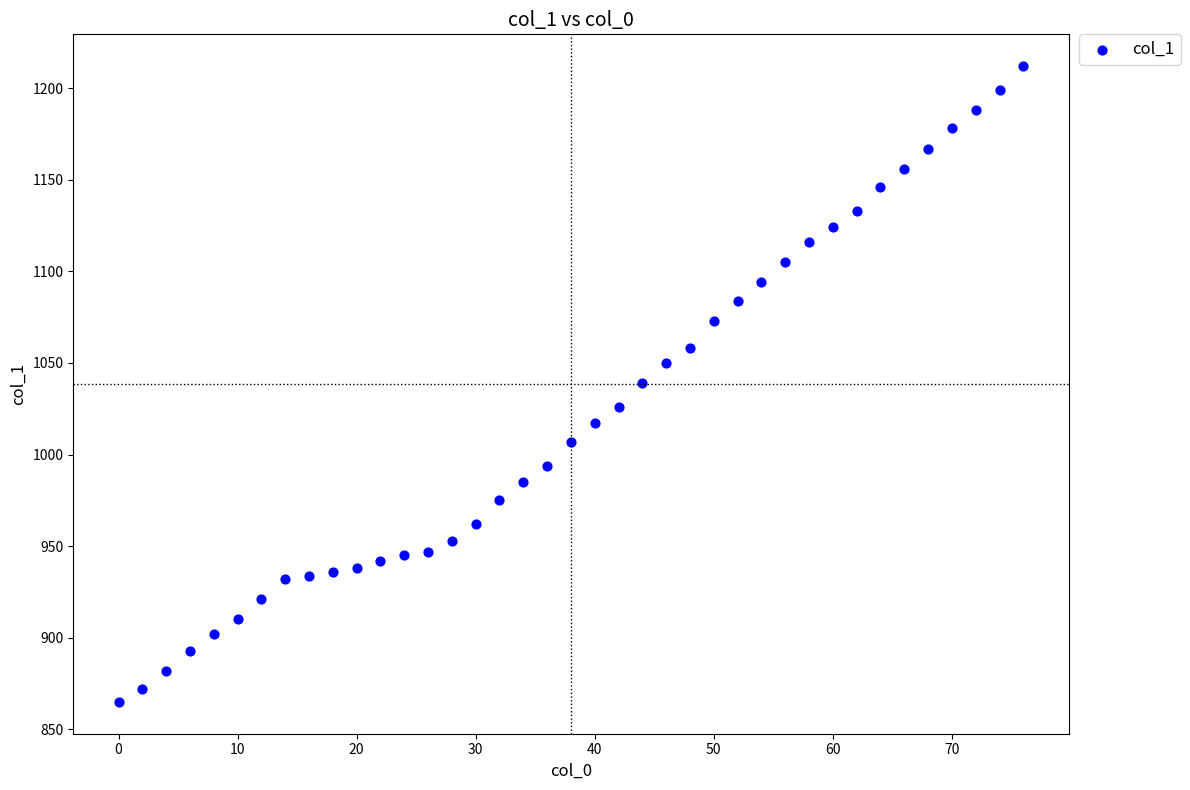

What is the range of X values (max minus min)?

76